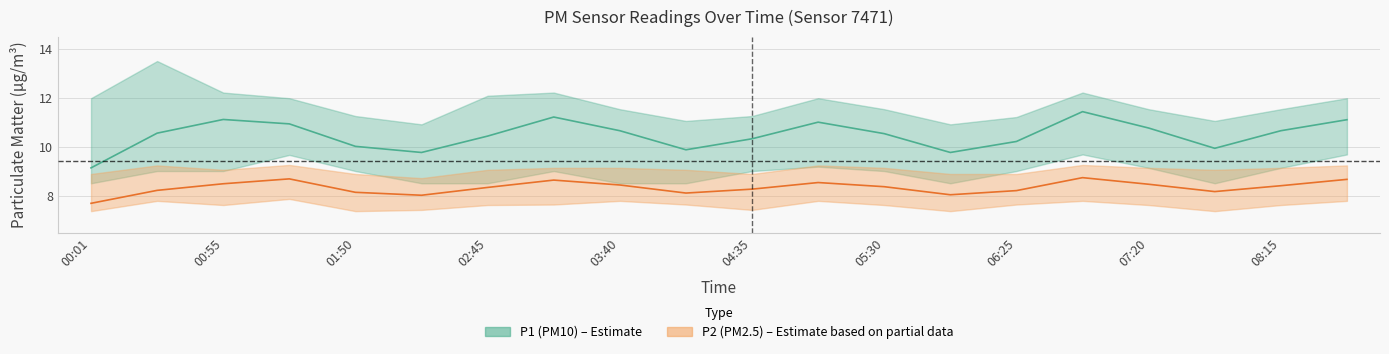

What is the approximate value of P2 at 02:45?

8.3